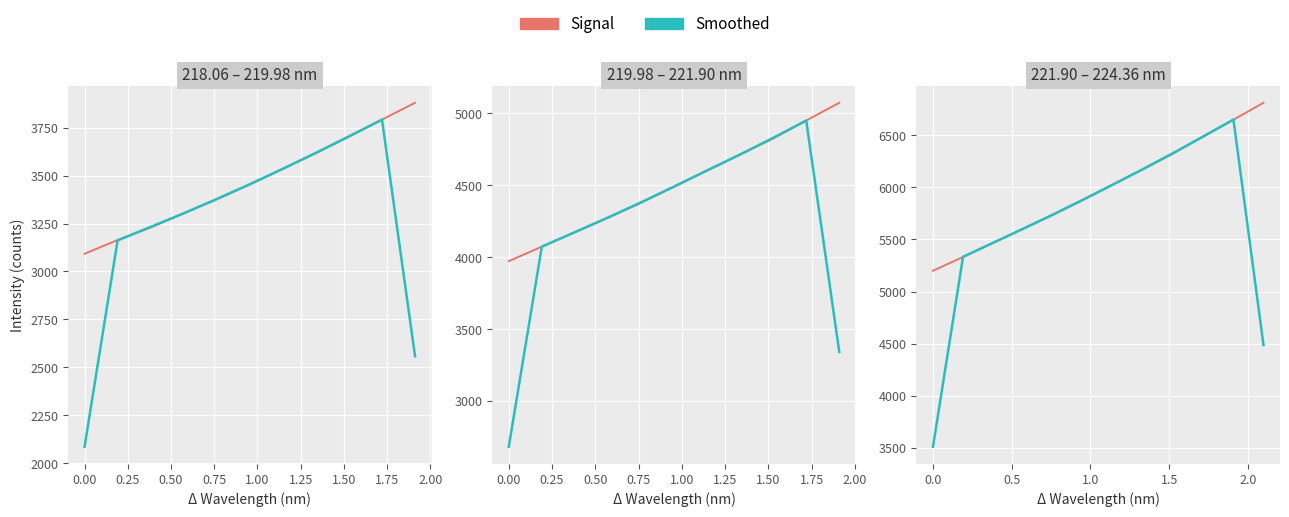

True or false: Signal has a value of 2896.6 at 0.50.

False